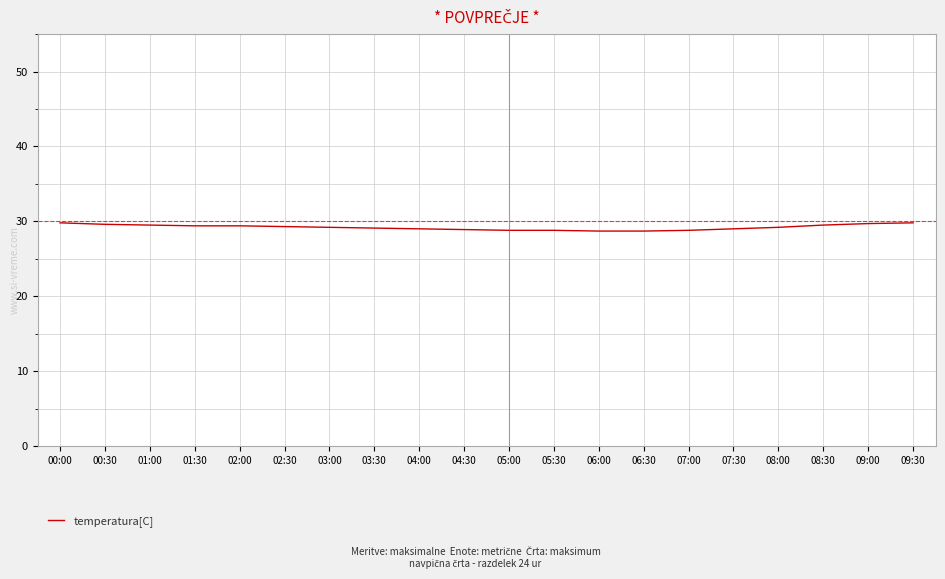

What is the approximate value at 02:00?

29.4